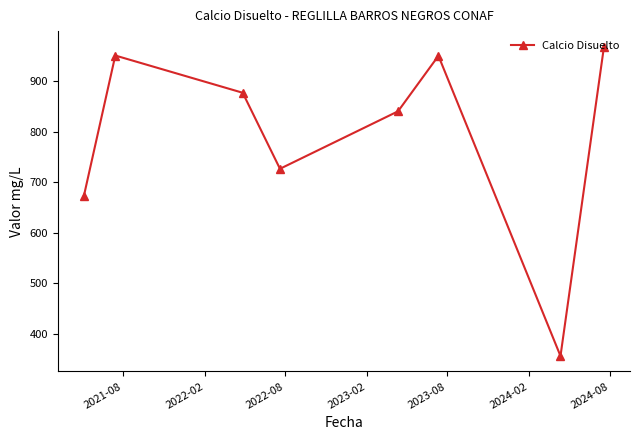

Does the chart have visible grid lines?

No